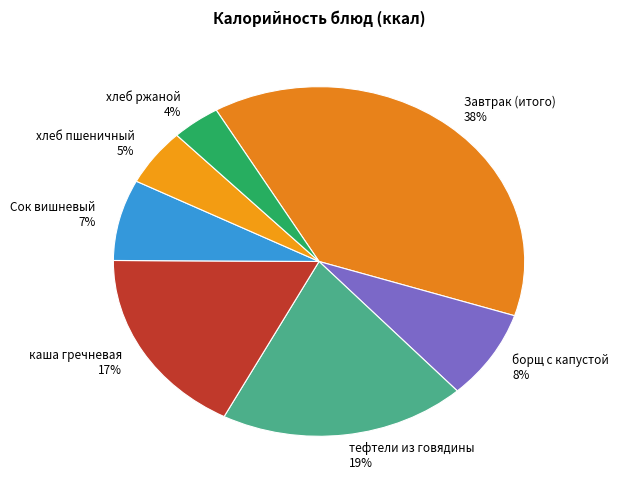

To the nearest percent, what is the difference between the каша гречневая and хлеб пшеничный slice percentages?

12%